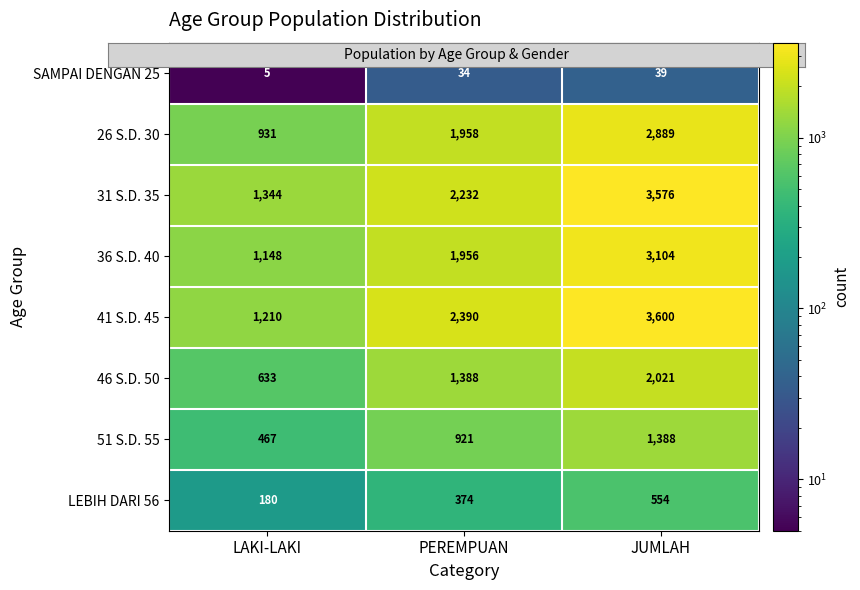

What is the minimum value shown in the chart?

5